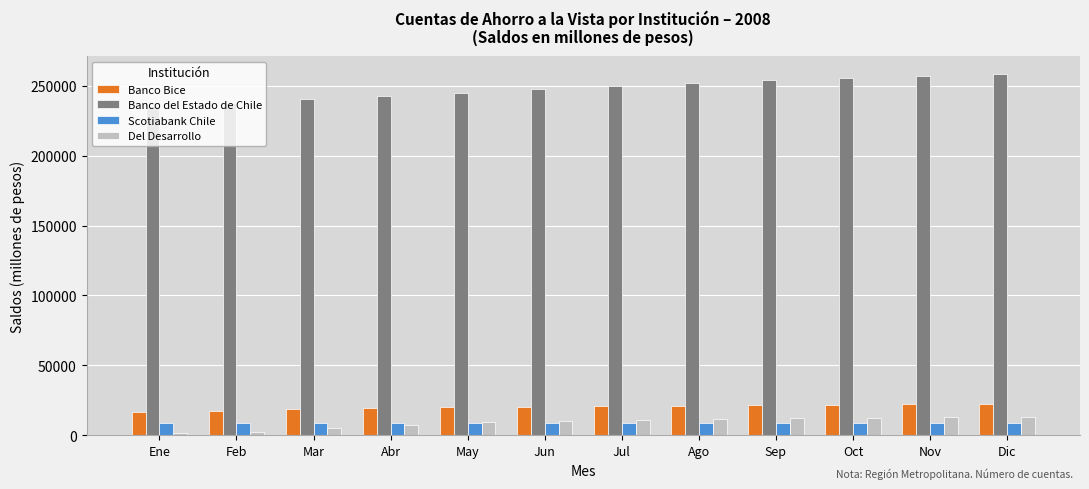

The value of Banco del Estado de Chile at Feb is 116104. True or false?

False